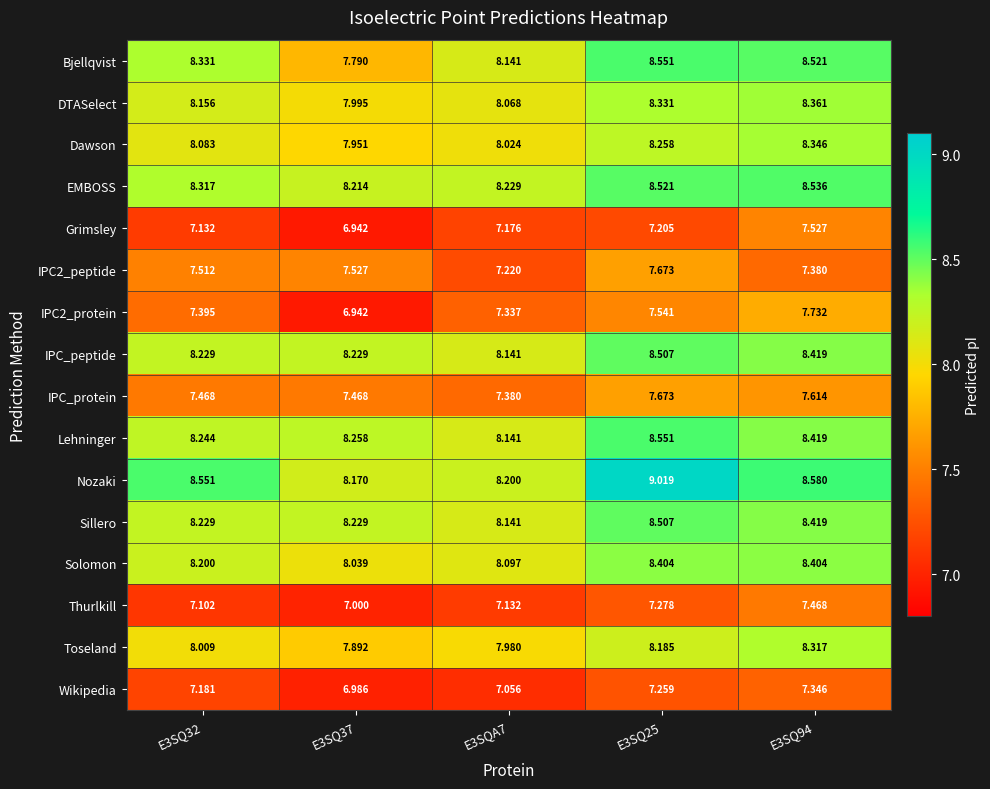

Between E3SQ32 and E3SQ94, which series saw the biggest shift?

Grimsley